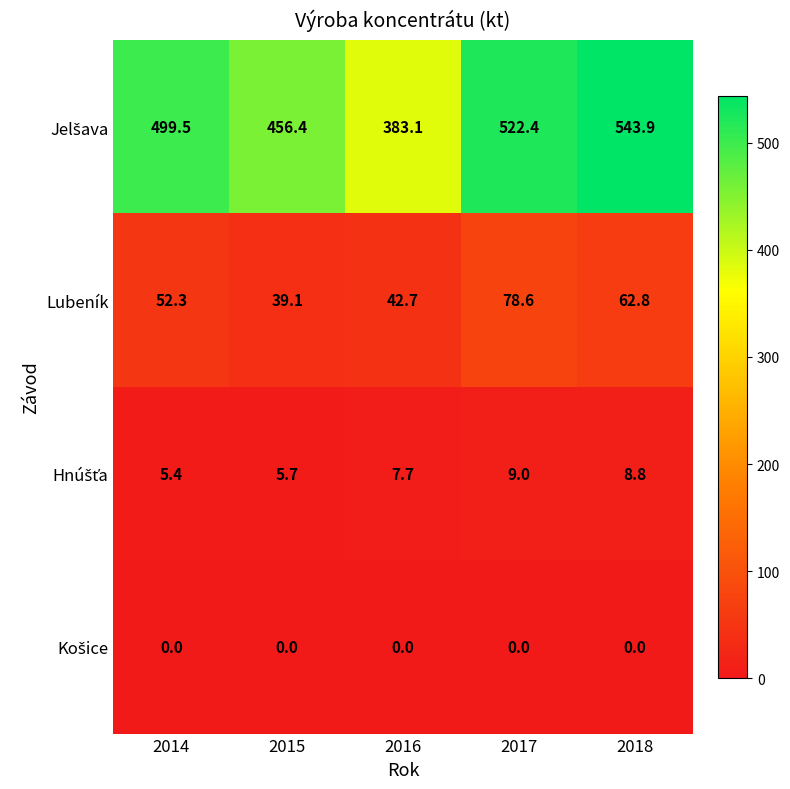

At which label does Lubeník first exceed 52?

2014